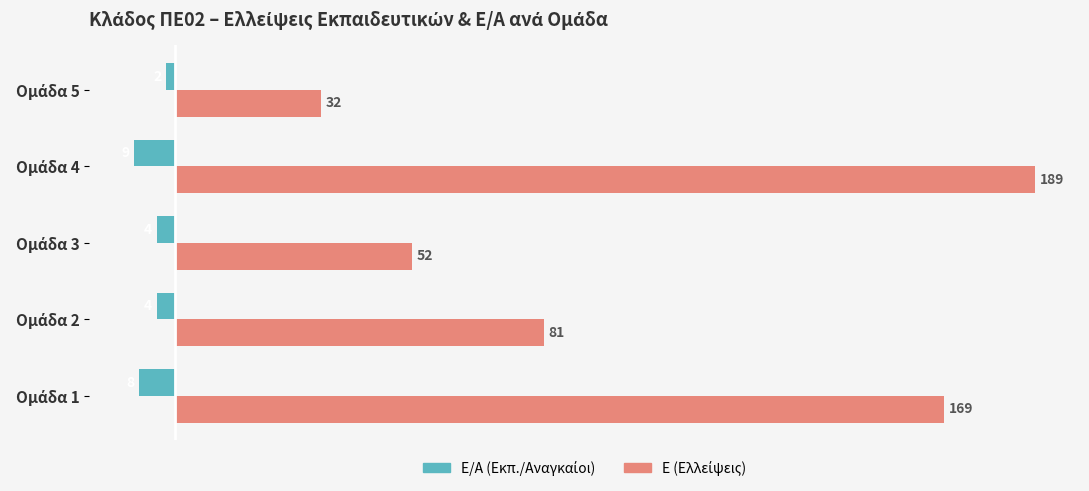

What is the minimum value shown in the chart?

-9